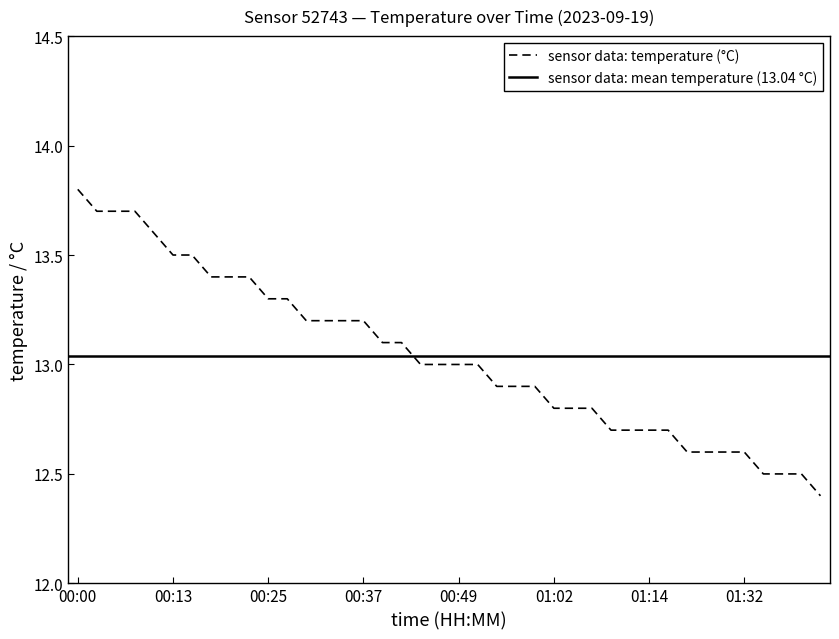

What is the sum of the values at 00:52 and 00:27?

26.3